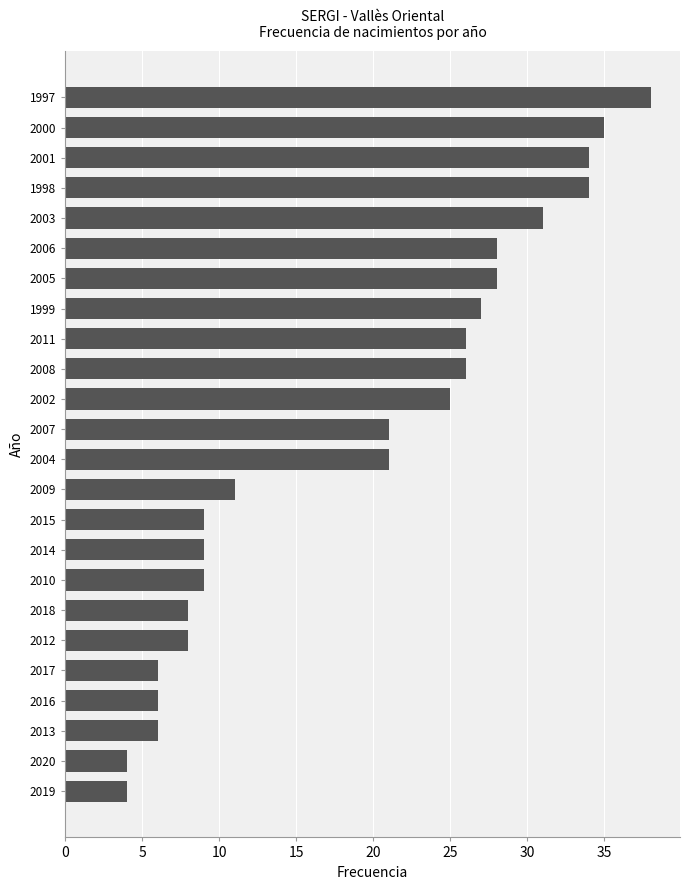

What is the difference between the second highest and second lowest values?

31